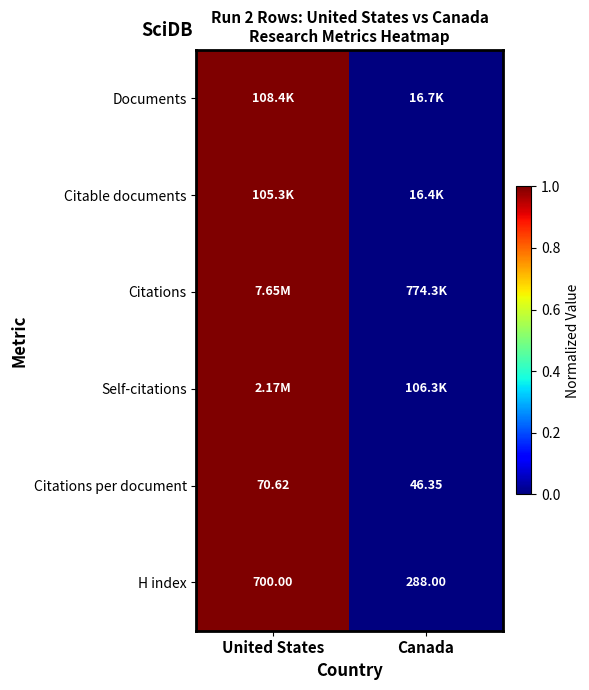

How many series are shown in this chart?

6